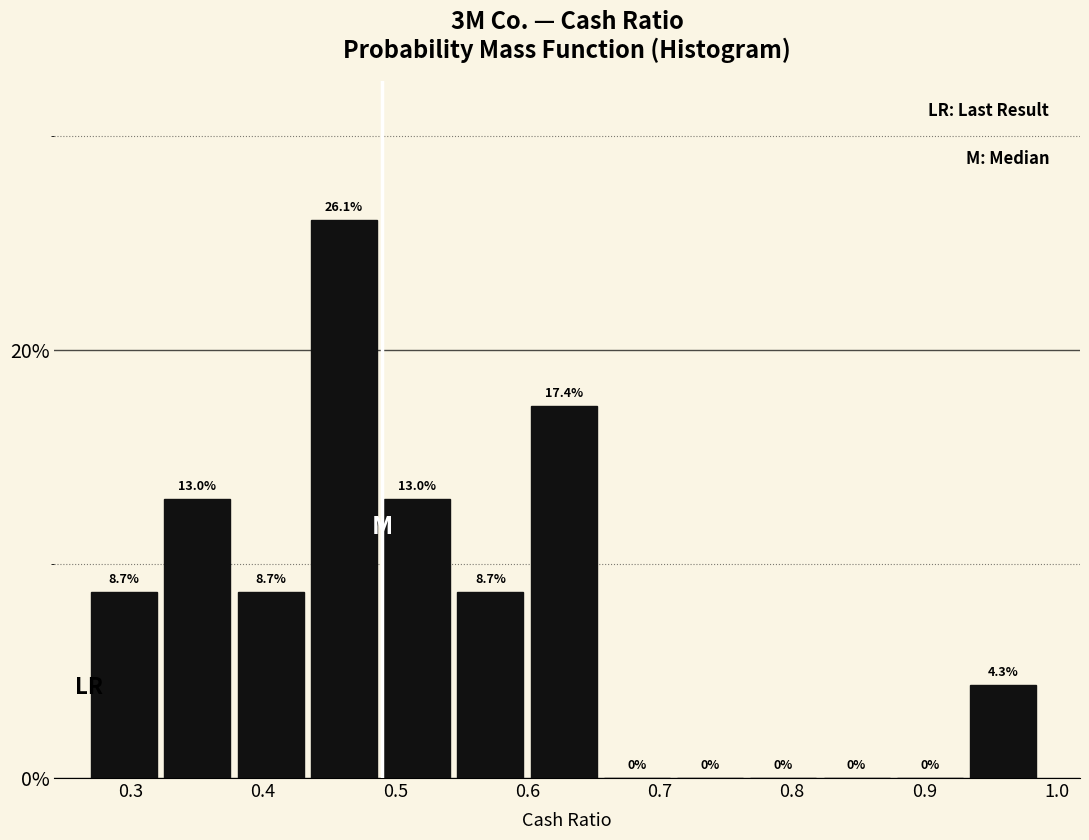

What is the height of the bar covering 0.49 to 0.55 on the x-axis? The bar edges are not printed on the chart, so give them approximately, as read against the axis.

13.0